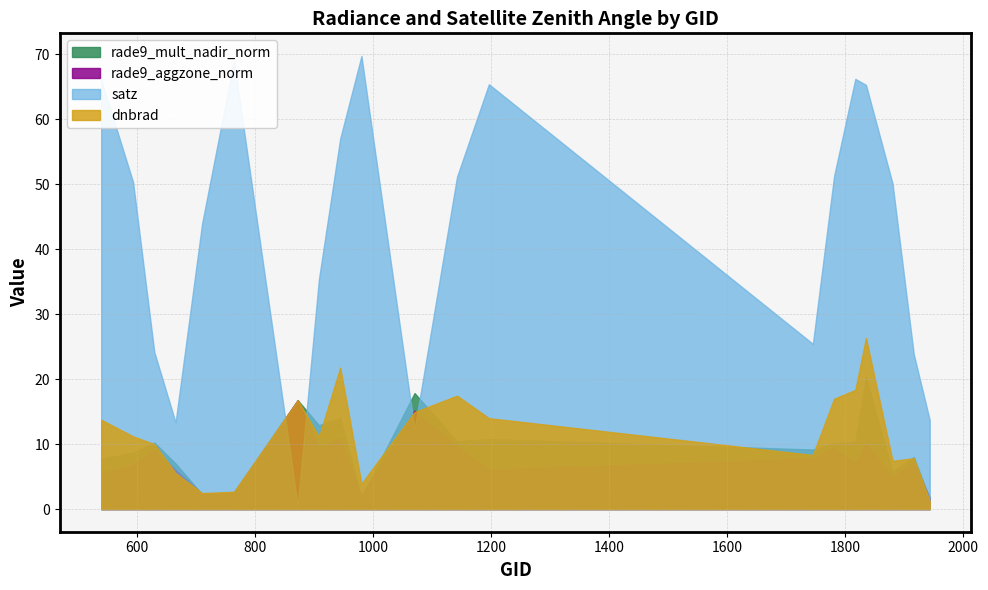

Reading right to left, extract all data points from this chart.

dnbrad: 1943=1.2	1916=7.8	1880=7.4	1835=26.3	1817=18.3	1781=17.0	1745=8.3	1196=14.0	1142=17.4	1070=14.9	980=3.9	944=21.8	908=11.1	872=16.7	764=2.7	710=2.5	665=5.5	629=10.0	593=11.2	539=13.7
satz: 1943=13.7	1916=23.8	1880=50.1	1835=65.3	1817=66.2	1781=51.2	1745=25.4	1196=65.4	1142=51.1	1070=12.2	980=69.7	944=57.0	908=35.4	872=0.6	764=69.0	710=43.9	665=13.3	629=24.2	593=50.3	539=66.1
rade9_aggzone_norm: 1943=1.8	1916=7.2	1880=4.9	1835=10.2	1817=7.1	1781=9.4	1745=7.8	1196=6.1	1142=9.7	1070=15.1	980=2.1	944=11.0	908=9.4	872=16.7	764=2.5	710=2.3	665=6.0	629=9.1	593=6.8	539=5.6
rade9_mult_nadir_norm: 1943=1.6	1916=8.0	1880=5.7	1835=20.3	1817=10.3	1781=10.1	1745=9.2	1196=10.8	1142=10.4	1070=17.8	980=1.9	944=14.1	908=12.9	872=16.7	764=2.6	710=2.3	665=7.0	629=10.2	593=8.7	539=7.7